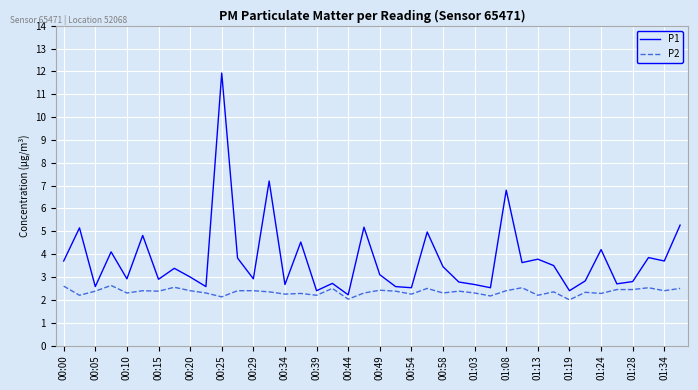

What is the maximum value for P2?

2.6